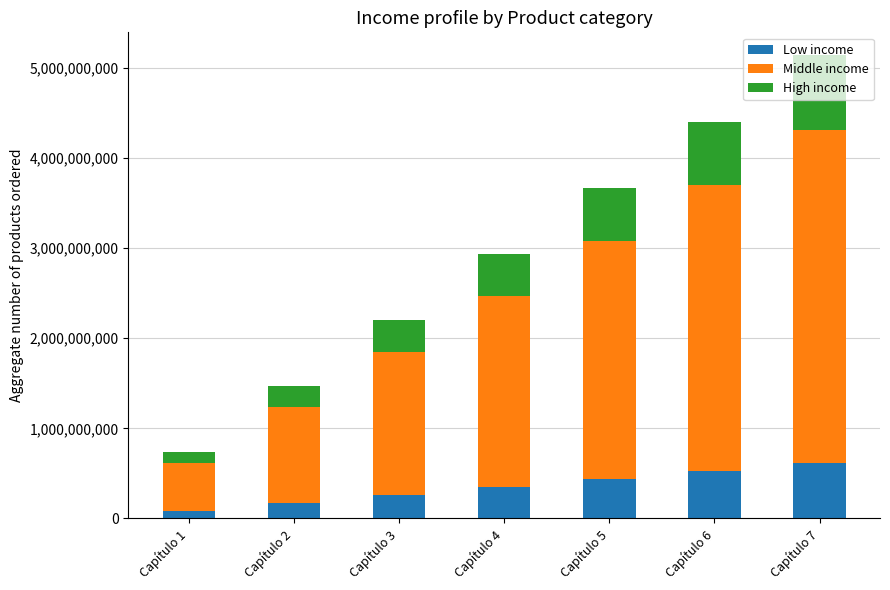

How many data points does each series have?

7